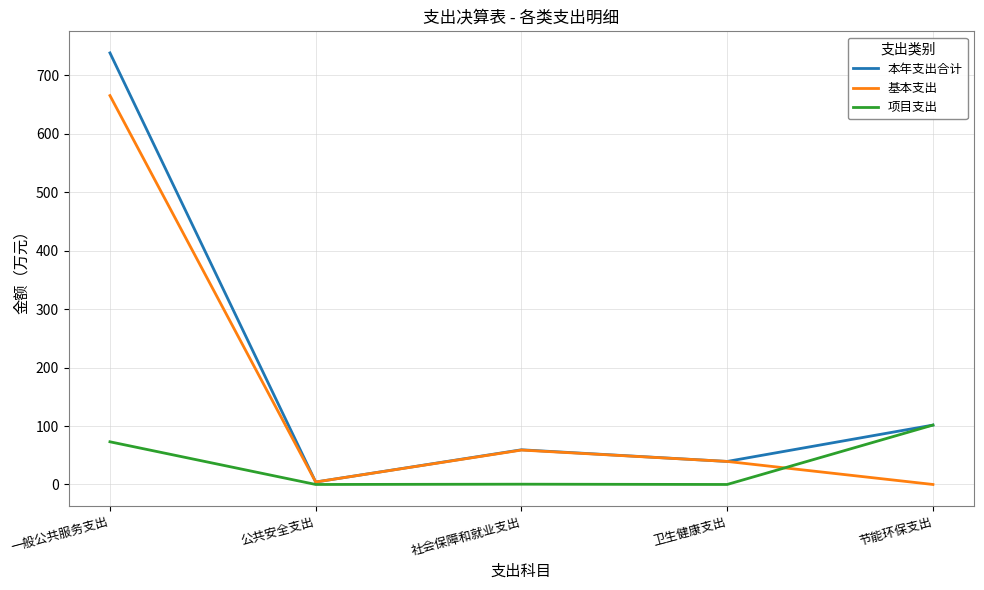

What is the difference between the maximum and minimum values in the 基本支出 series?

665.1